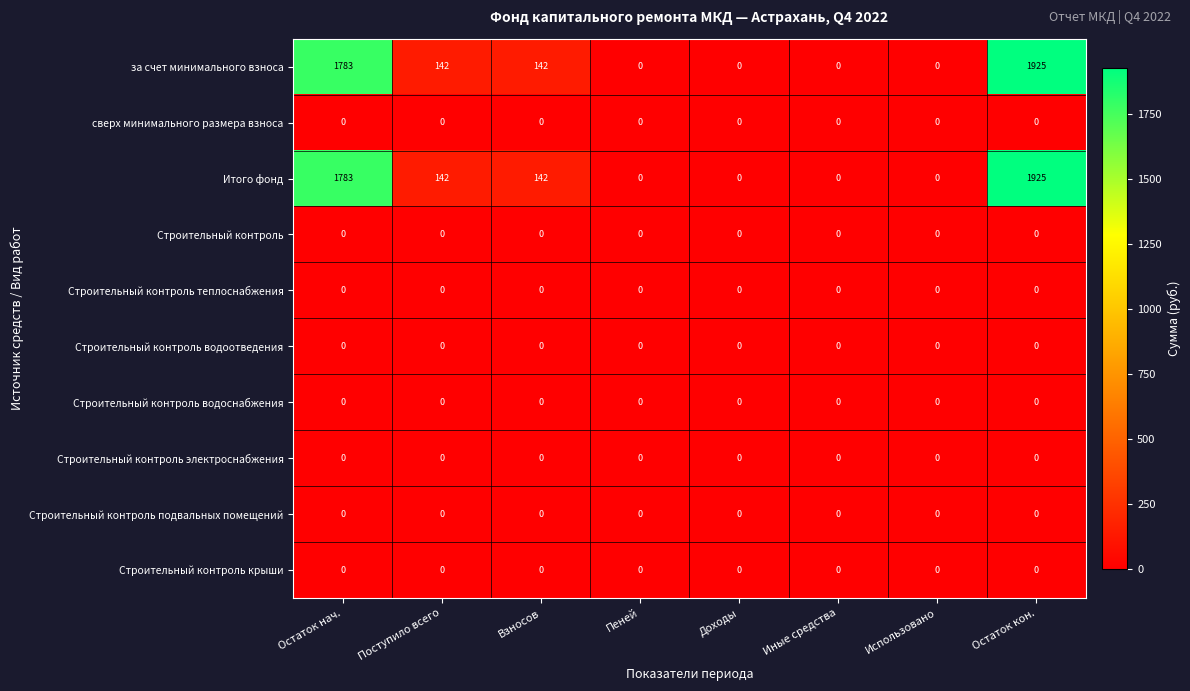

What is the total value across all series at Остаток нач.?

3566